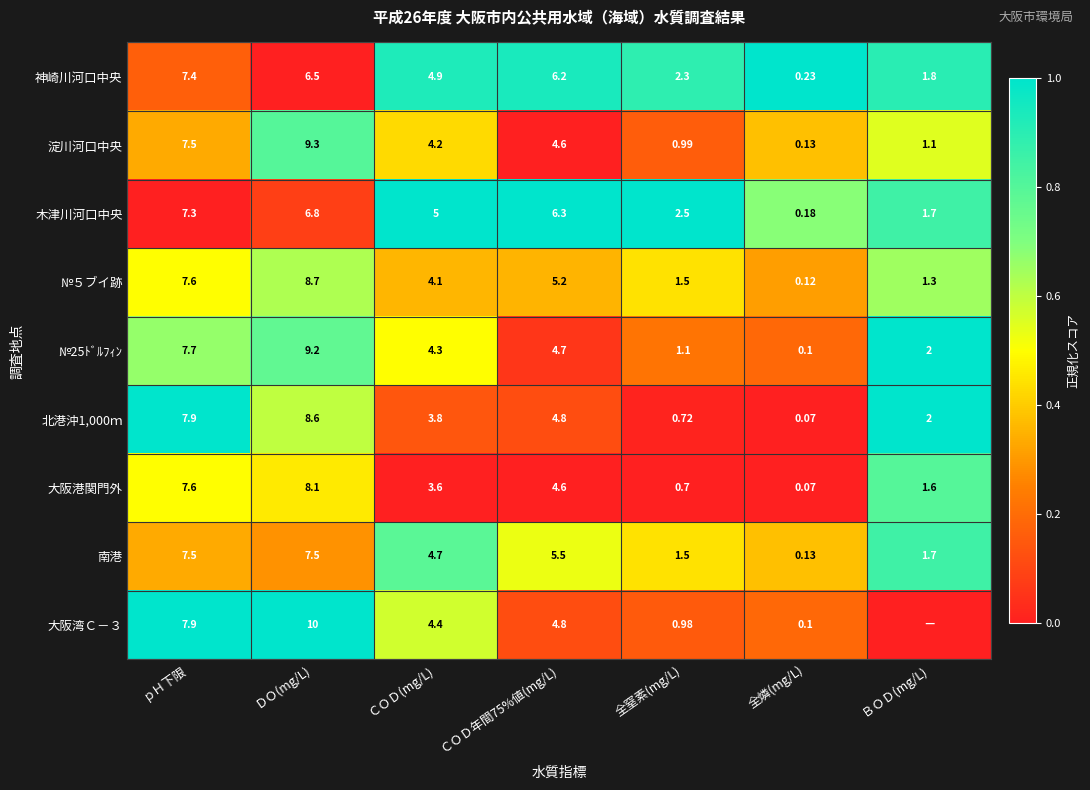

Which category has the lowest value in the 北港沖1,000ｍ series?

全燐(mg/L)